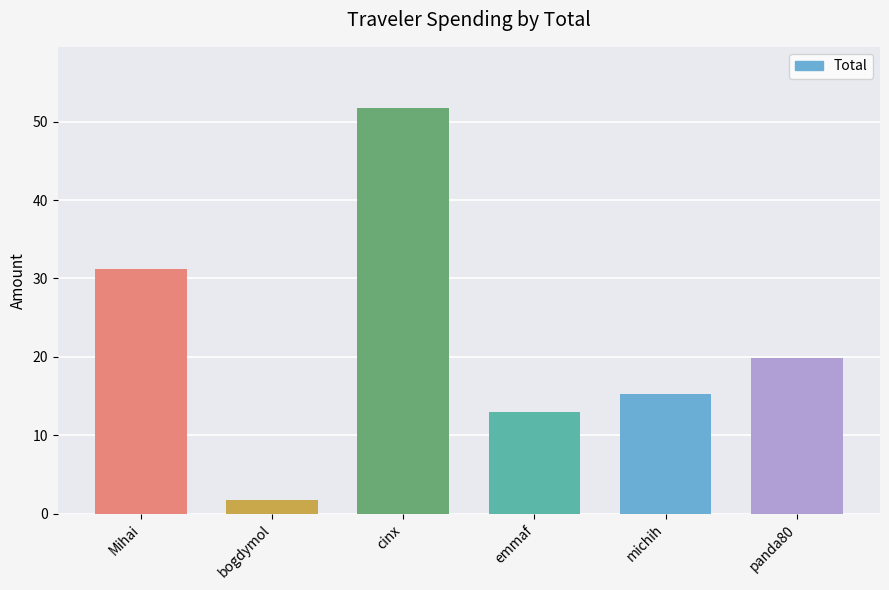

What is the greatest value displayed?

51.8